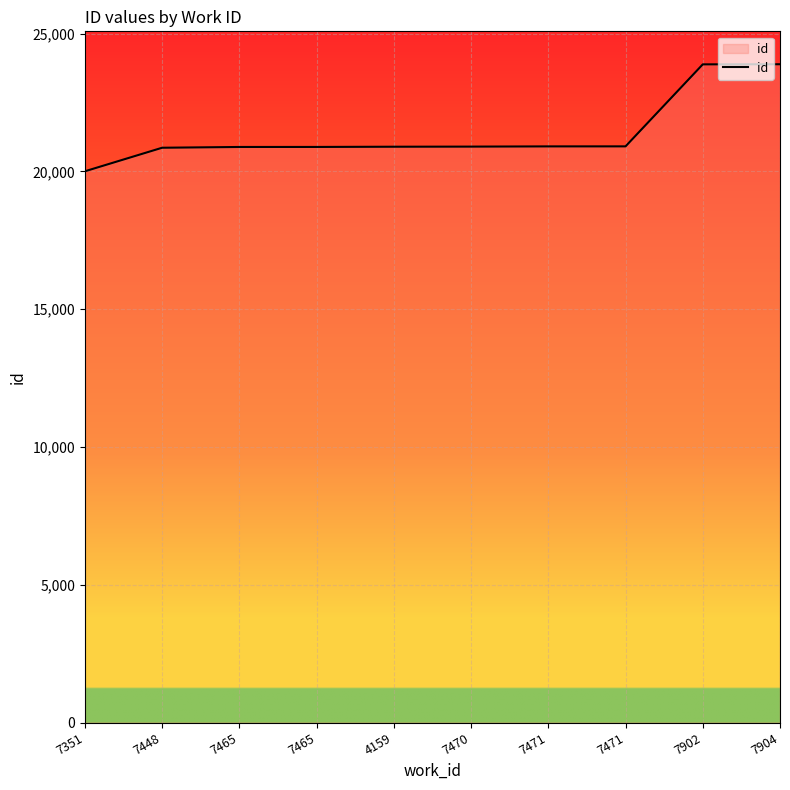

What is the label of the 8th point from the left?

7471